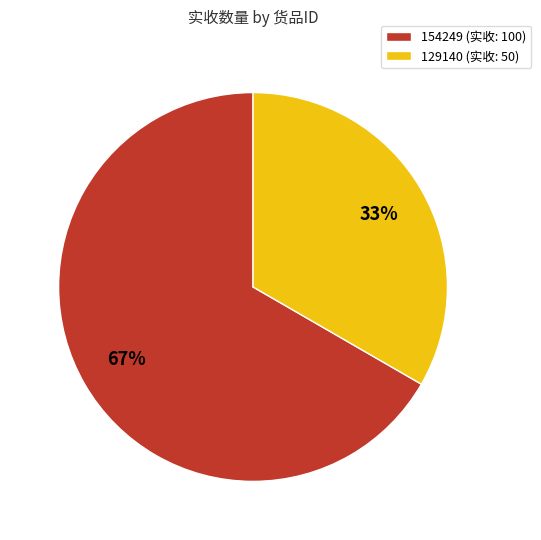

True or false: 129140 accounts for 25% of the total.

False